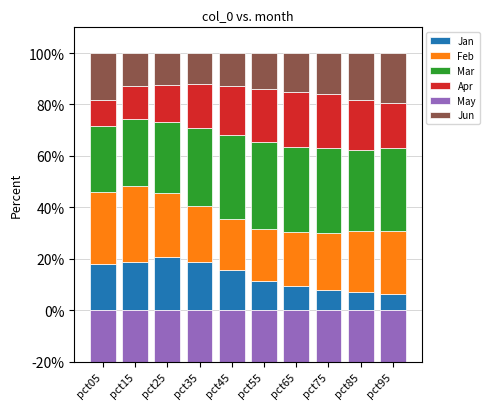

The Jun series shows 13.9 at pct55. True or false?

True